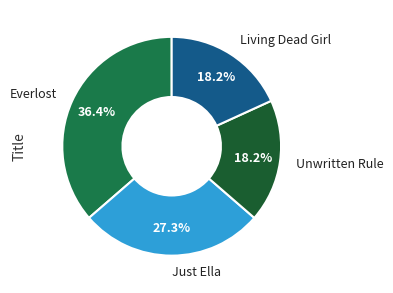

To the nearest percent, what is the average slice percentage?

25%